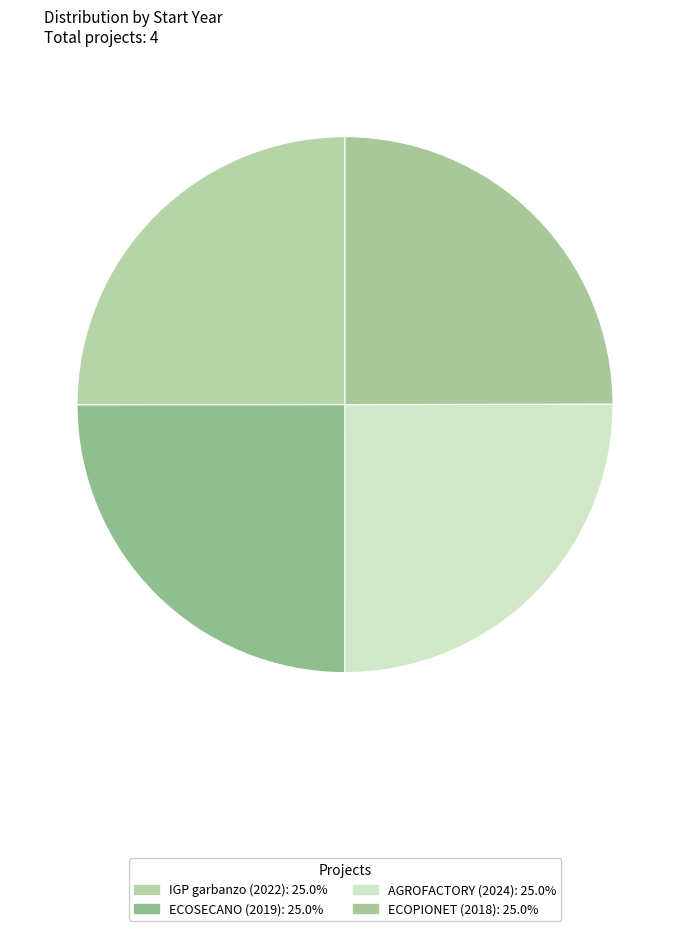

Does any single category account for the majority?

No